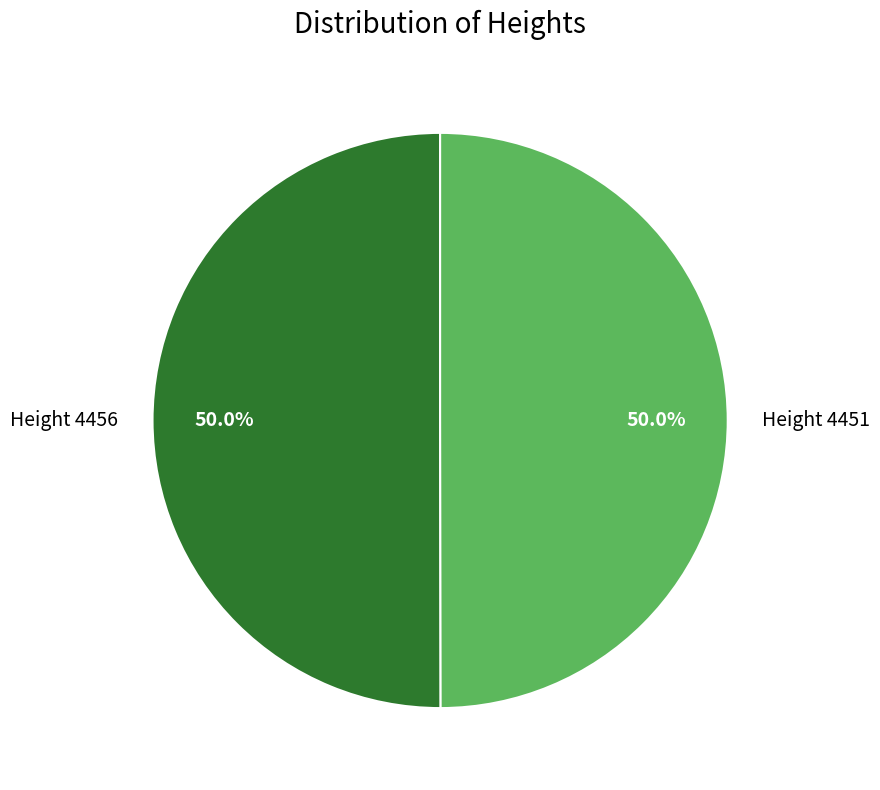

Is the sum of Height 4456 and Height 4451 greater than half?

Yes